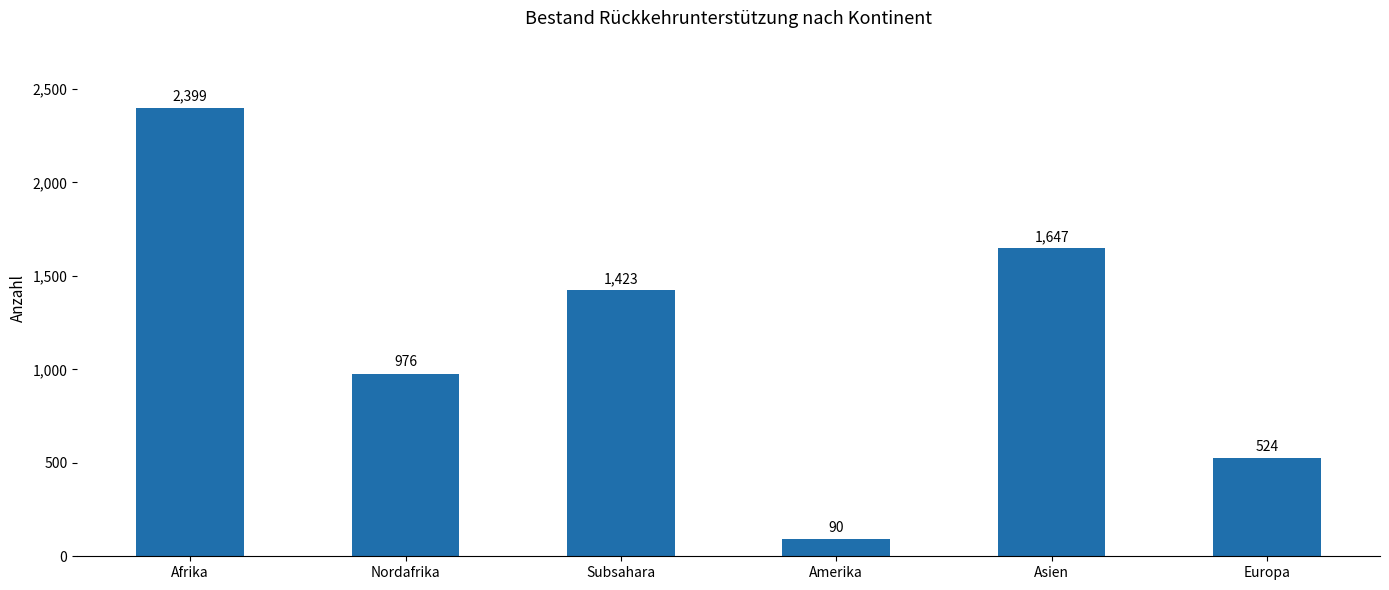

List the labels in order of value, smallest first.

Amerika, Europa, Nordafrika, Subsahara, Asien, Afrika